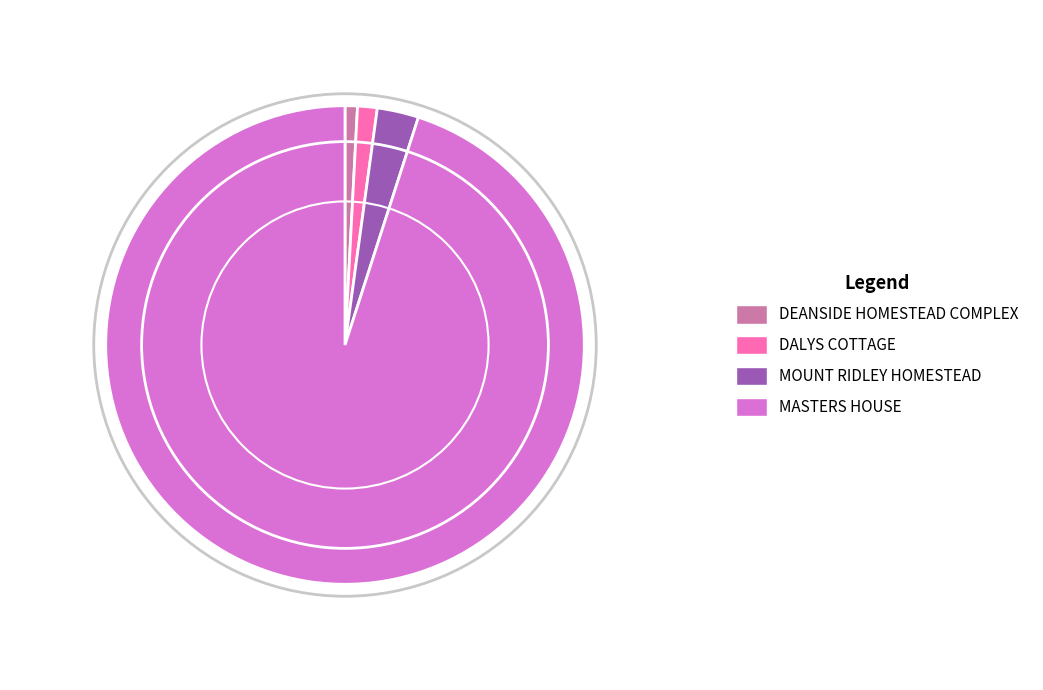

Approximately how many times larger is the value at DALYS COTTAGE compared to MOUNT RIDLEY HOMESTEAD?

0.5